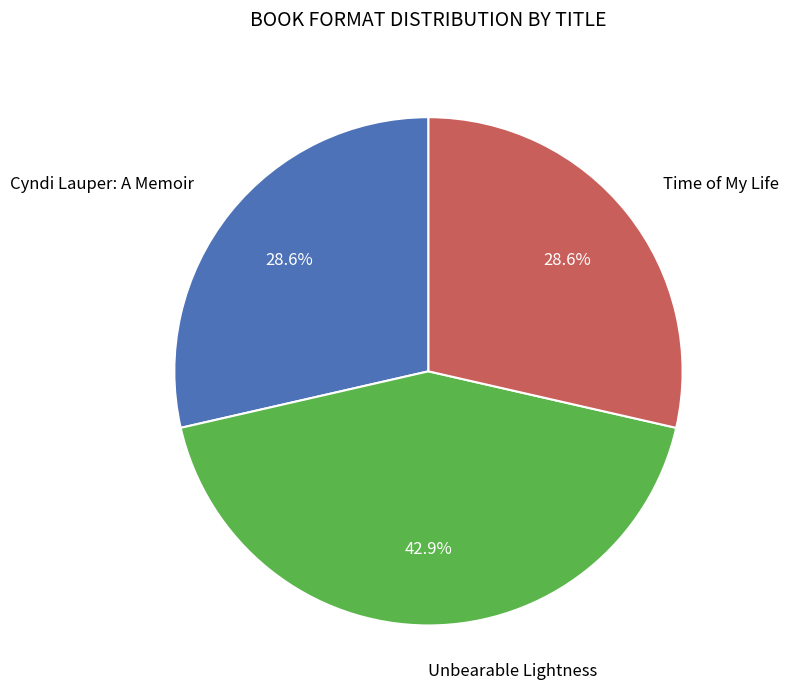

Is there a majority slice in this chart?

No